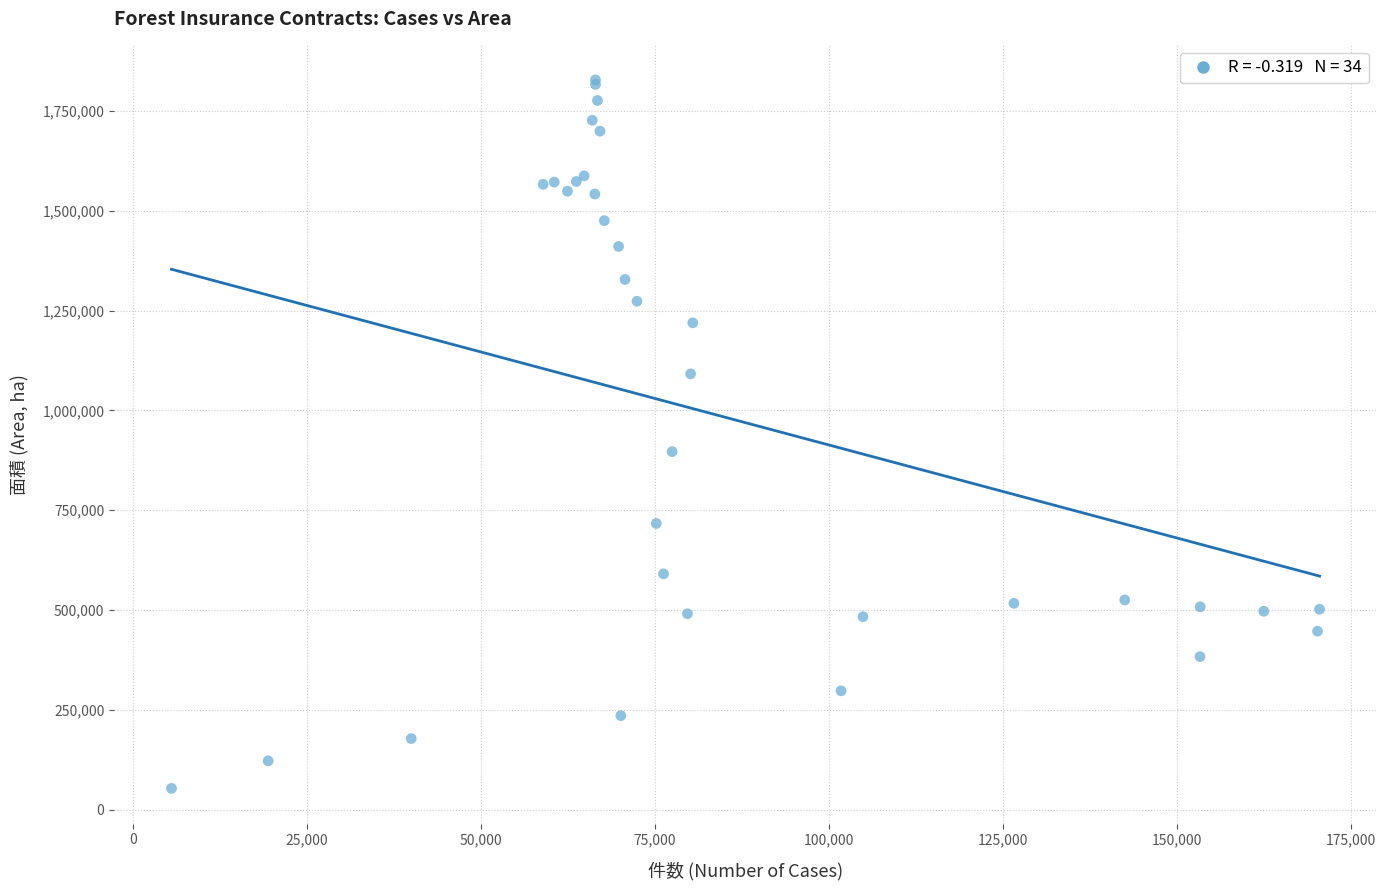

What Y value in the scatter plot is closest to 940720?

896816